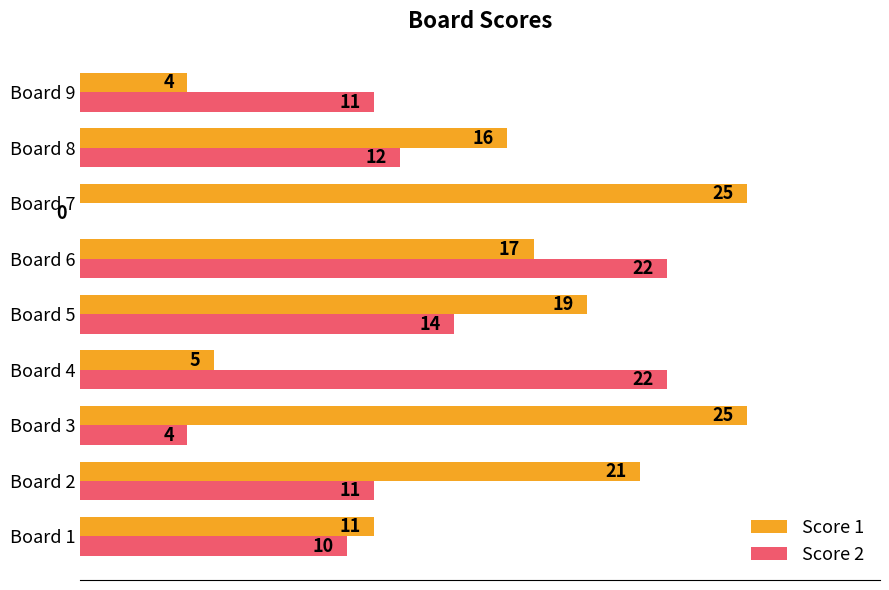

What is the greatest value displayed?

25